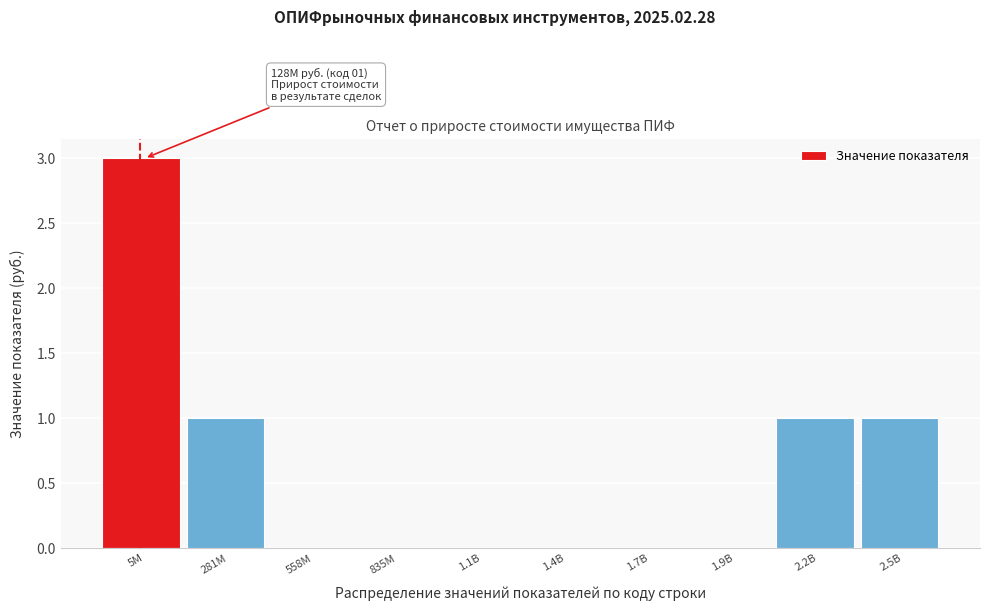

Reading left to right, what are all the values shown in this chart?

5M=3	281M=1	558M=0	835M=0	1.1B=0	1.4B=0	1.7B=0	1.9B=0	2.2B=1	2.5B=1